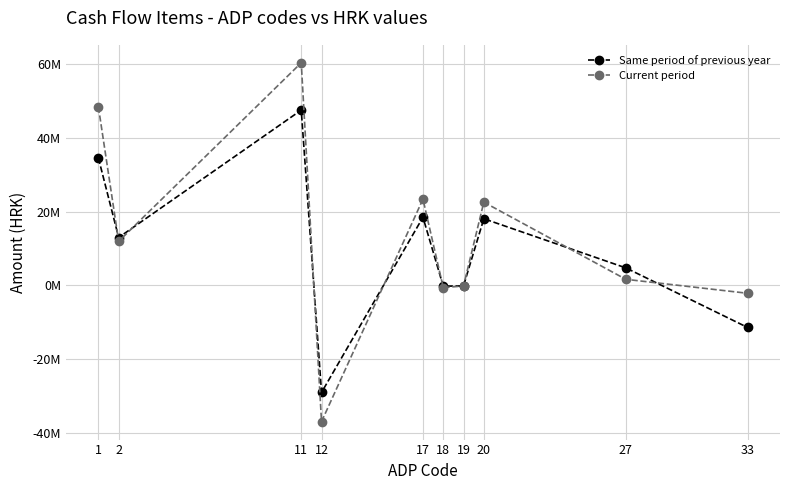

The value of Current period at 12 is -36987001.3. True or false?

True